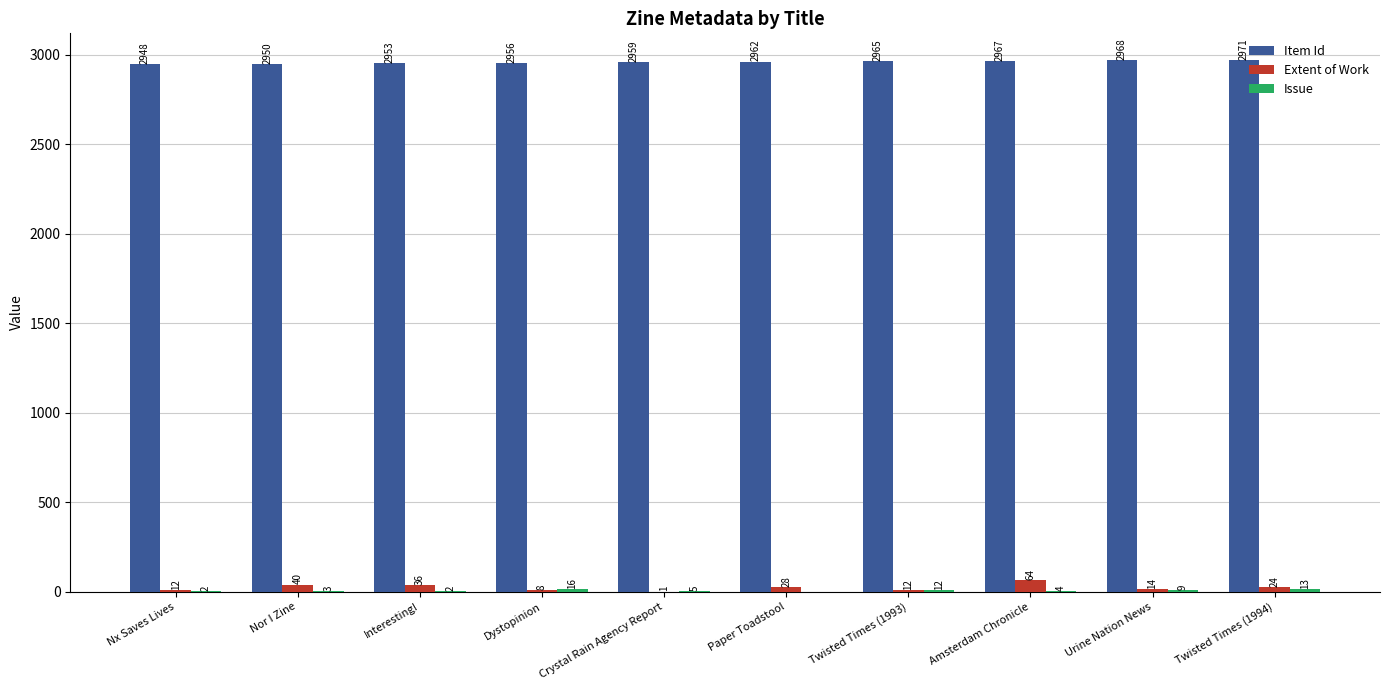

What value does the Item Id series have at Nor I Zine, to the nearest 10?

2950